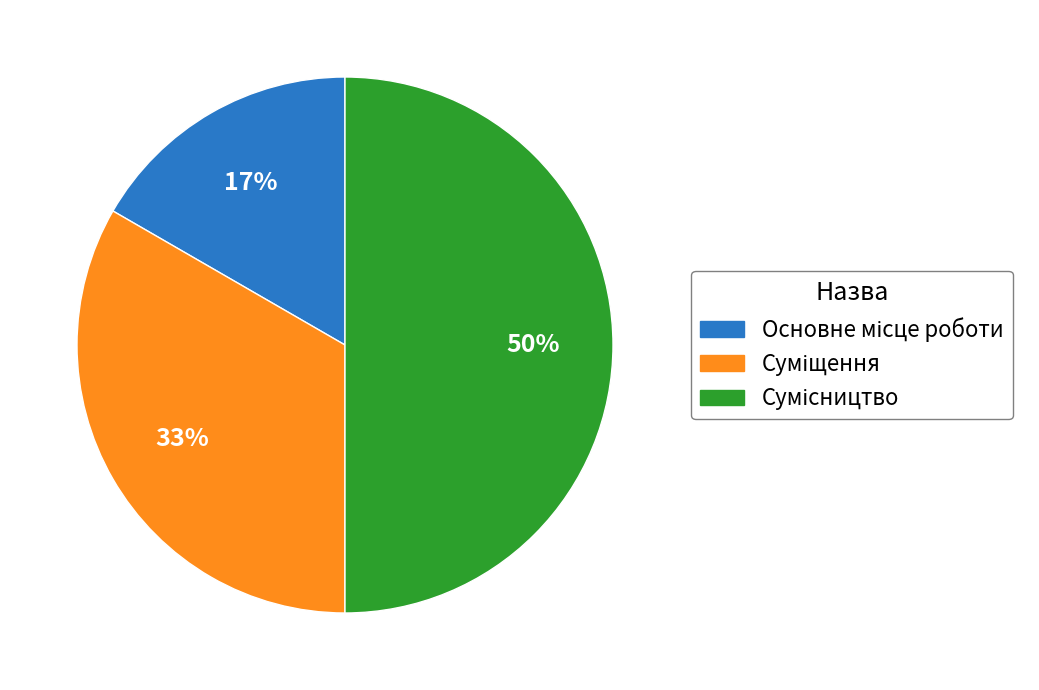

To the nearest percent, what is the difference between the largest and smallest slice percentages?

33%